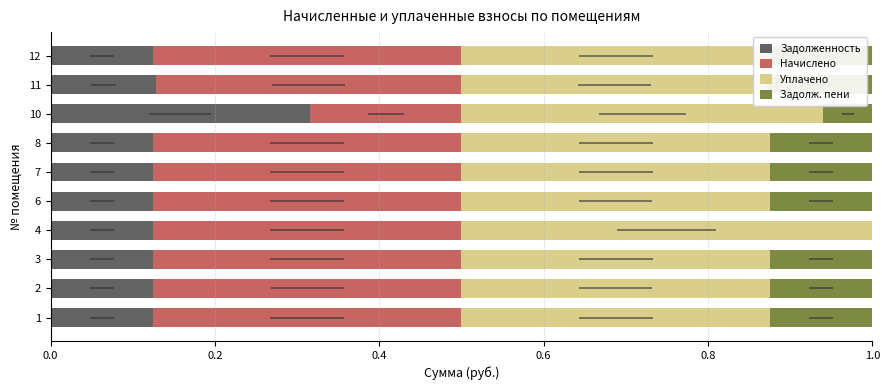

How many bars are there in each group?

4